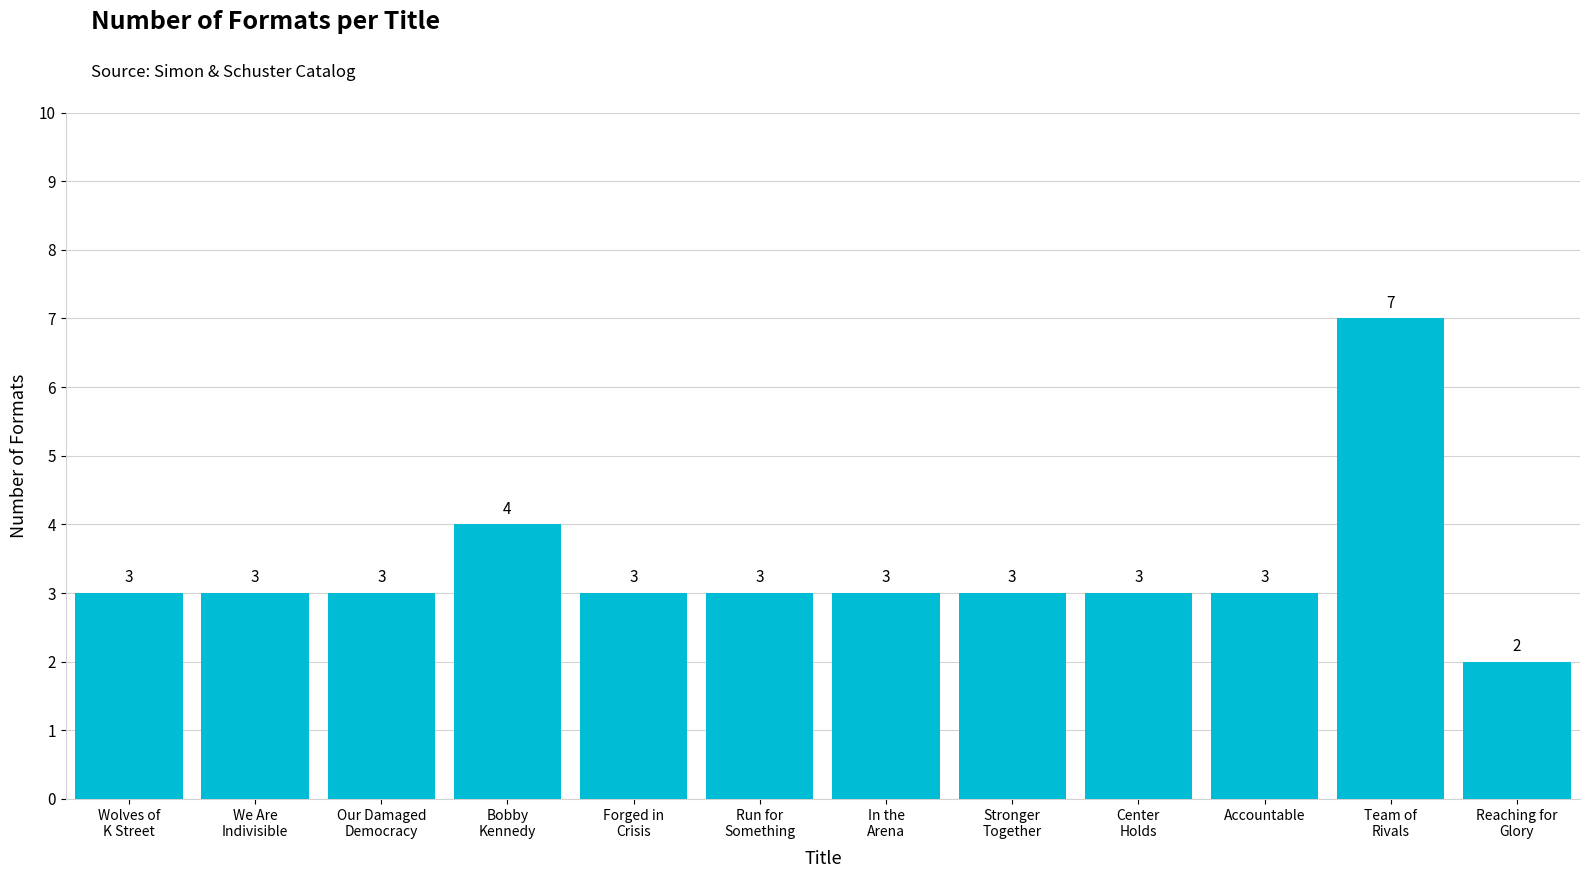

What is the difference between the second highest and second lowest values?

1